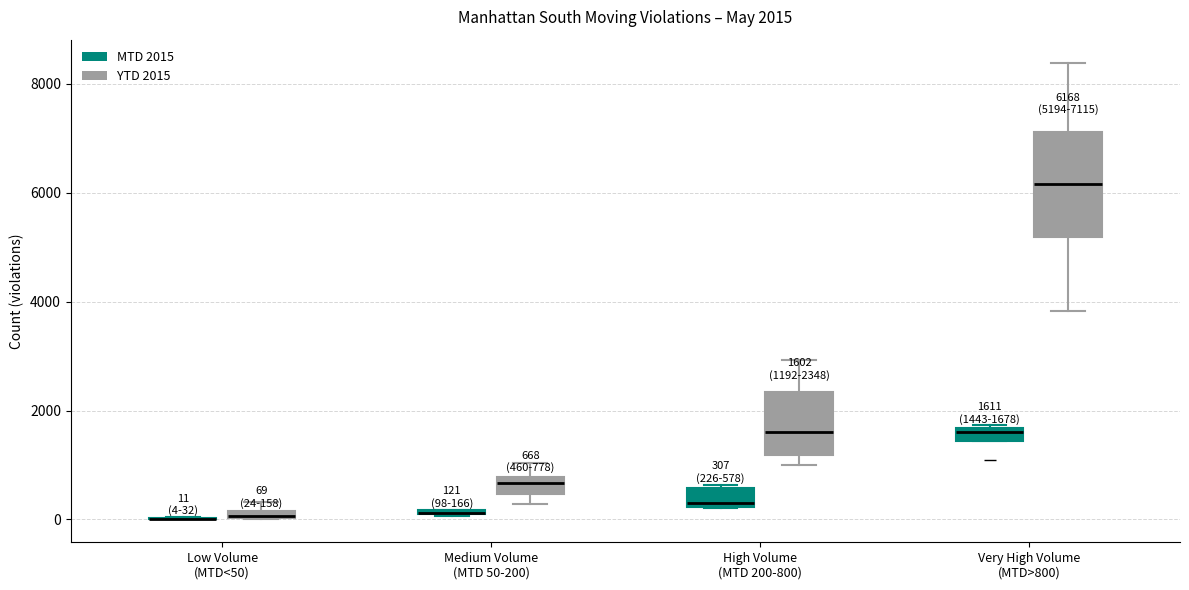

Which box is the tallest, from its lower edge to its upper edge?

Very High Volume (MTD>800) (YTD 2015)